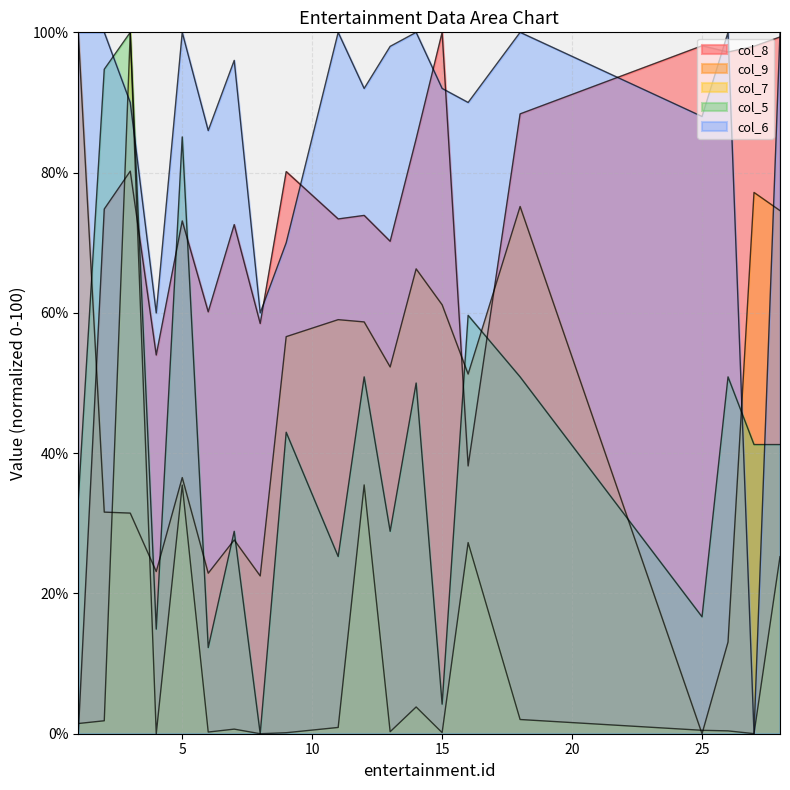

Does the chart display data point markers on the line(s)?

No